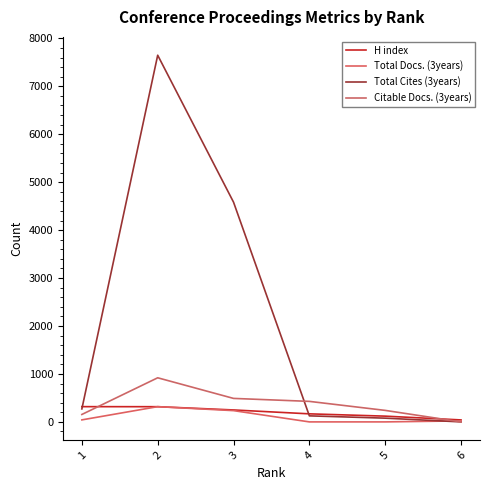

Is it true that Total Docs. (3years) equals -209 at 4?

False